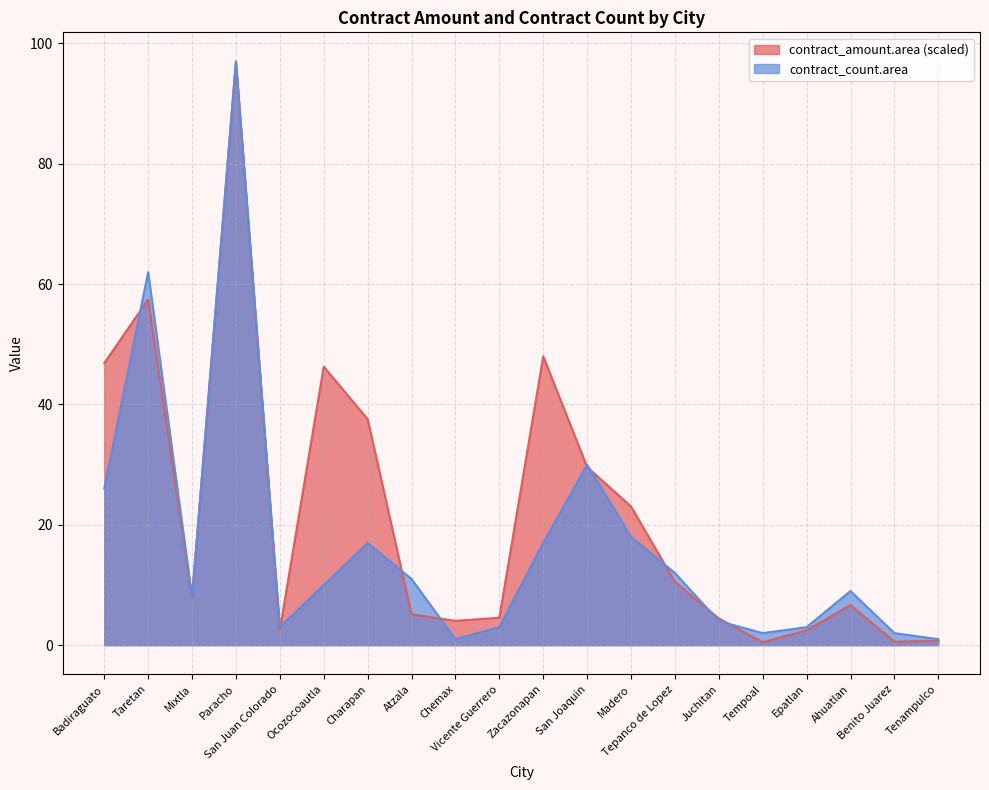

Does the chart display data point markers on the line(s)?

No